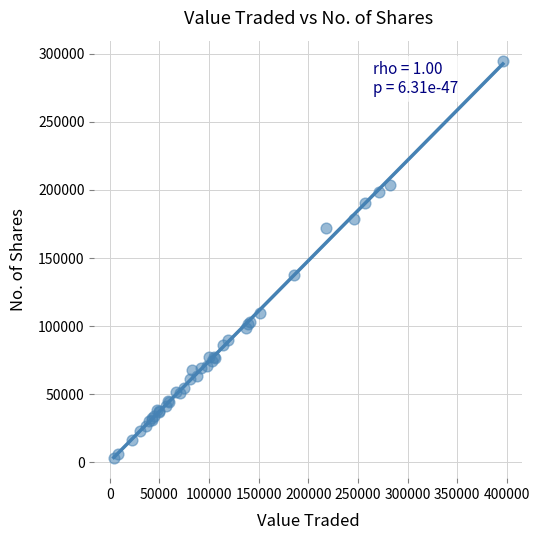

What Y value in the scatter plot is closest to 148978?

137407